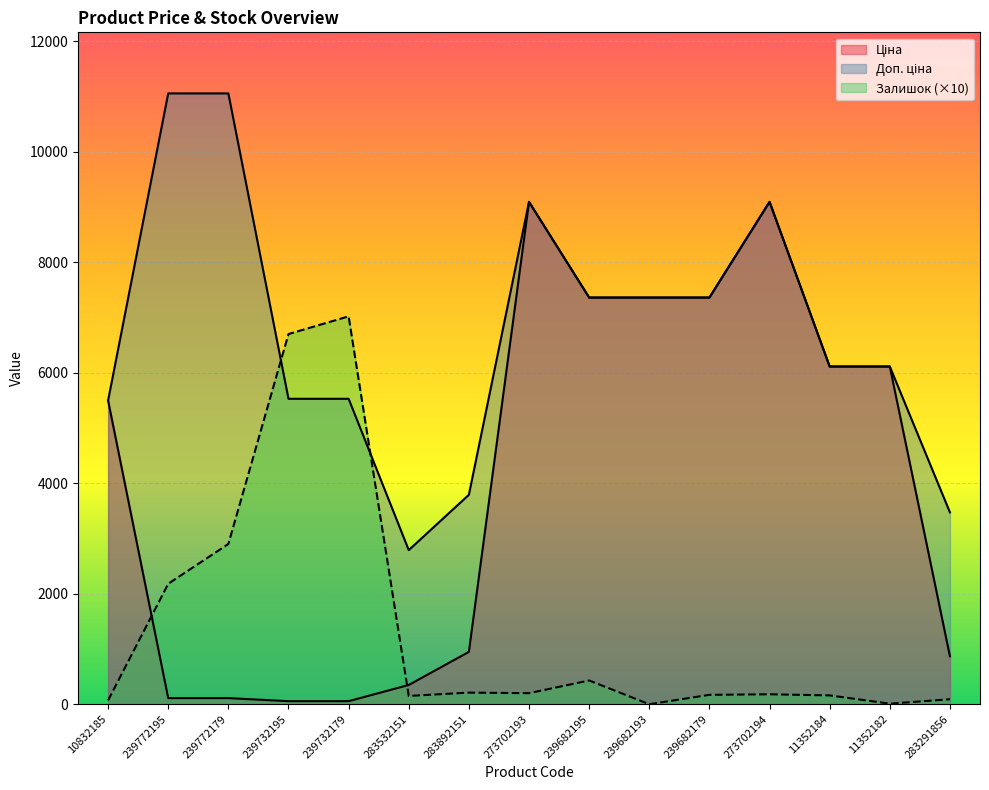

True or false: Ціна and Доп. ціна intersect in this chart.

False